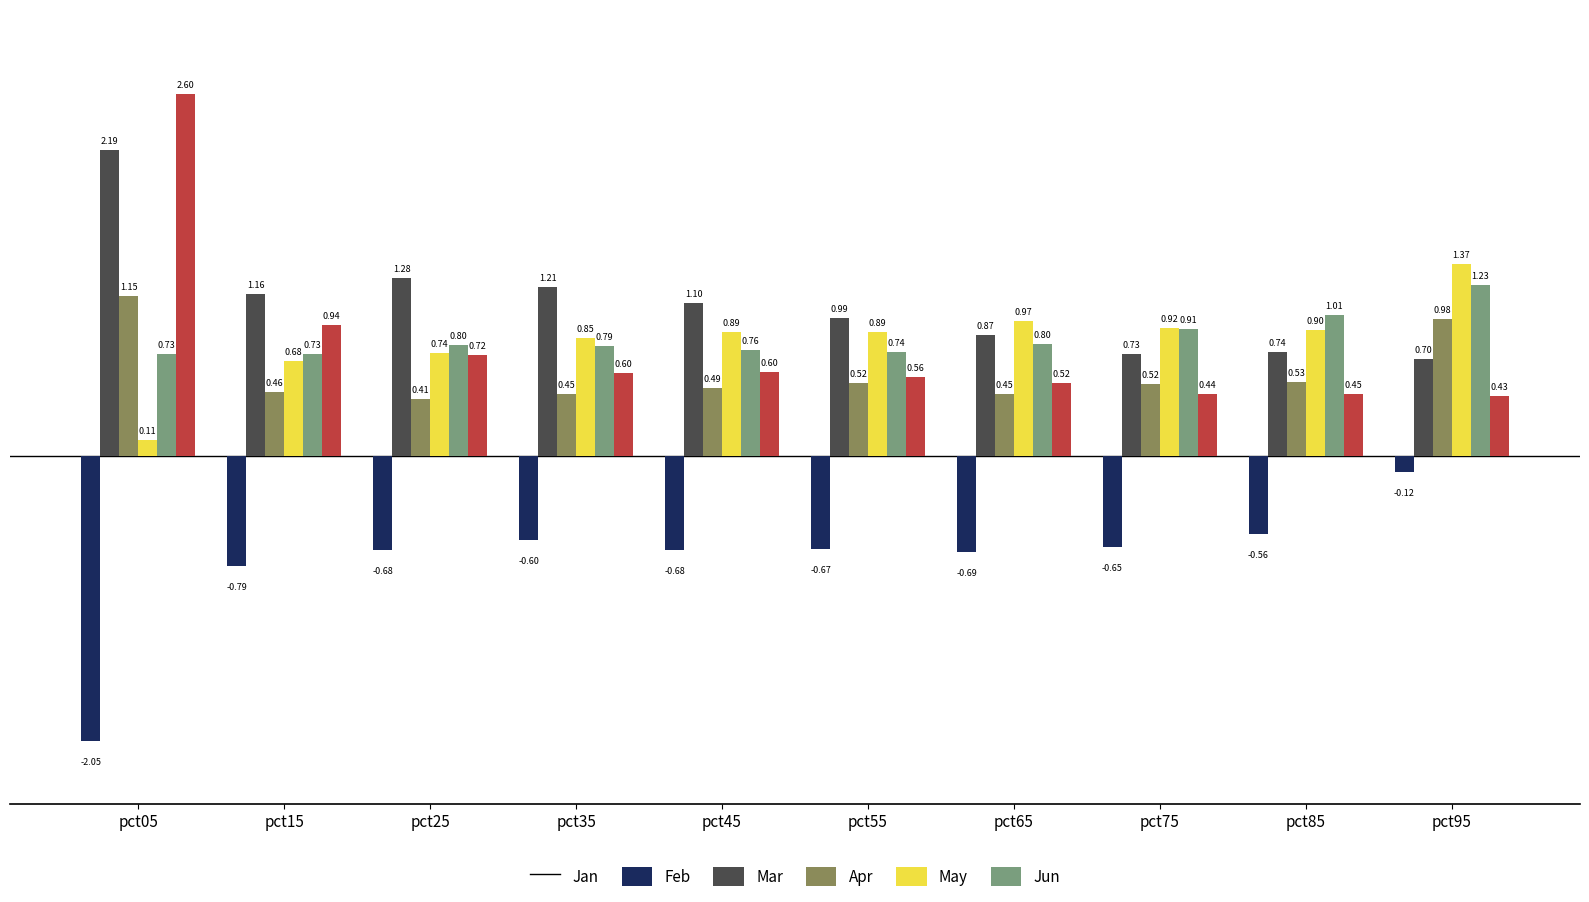

What is the difference between the Jun values at pct05 and pct85?

2.2